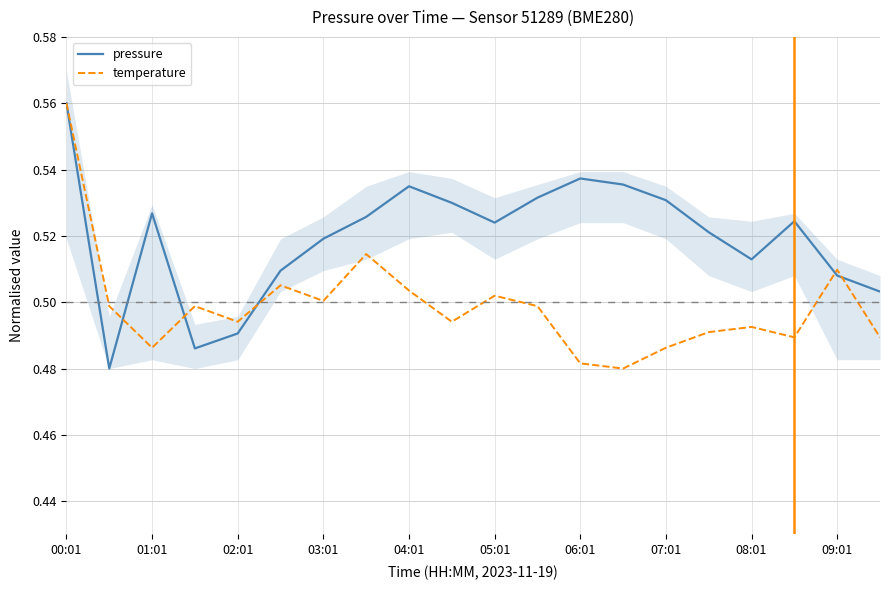

What is the value of the temperature point at the 11th from the left?

0.5